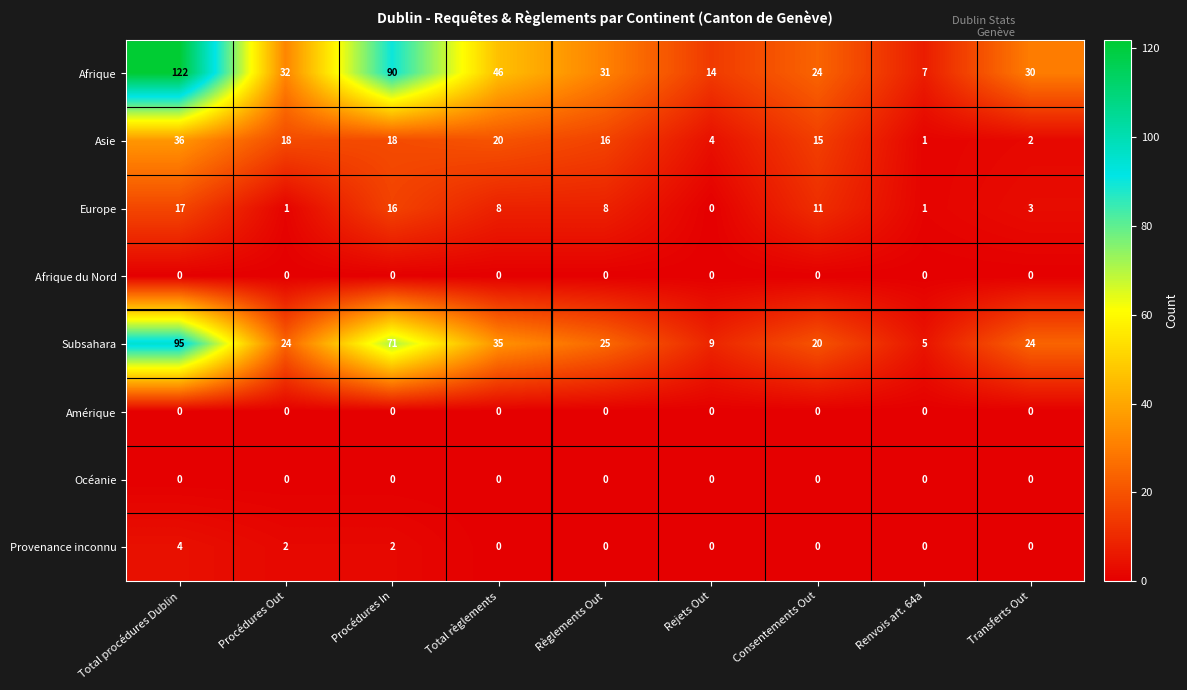

Between Procédures Out and Consentements Out, which series saw the biggest shift?

Europe